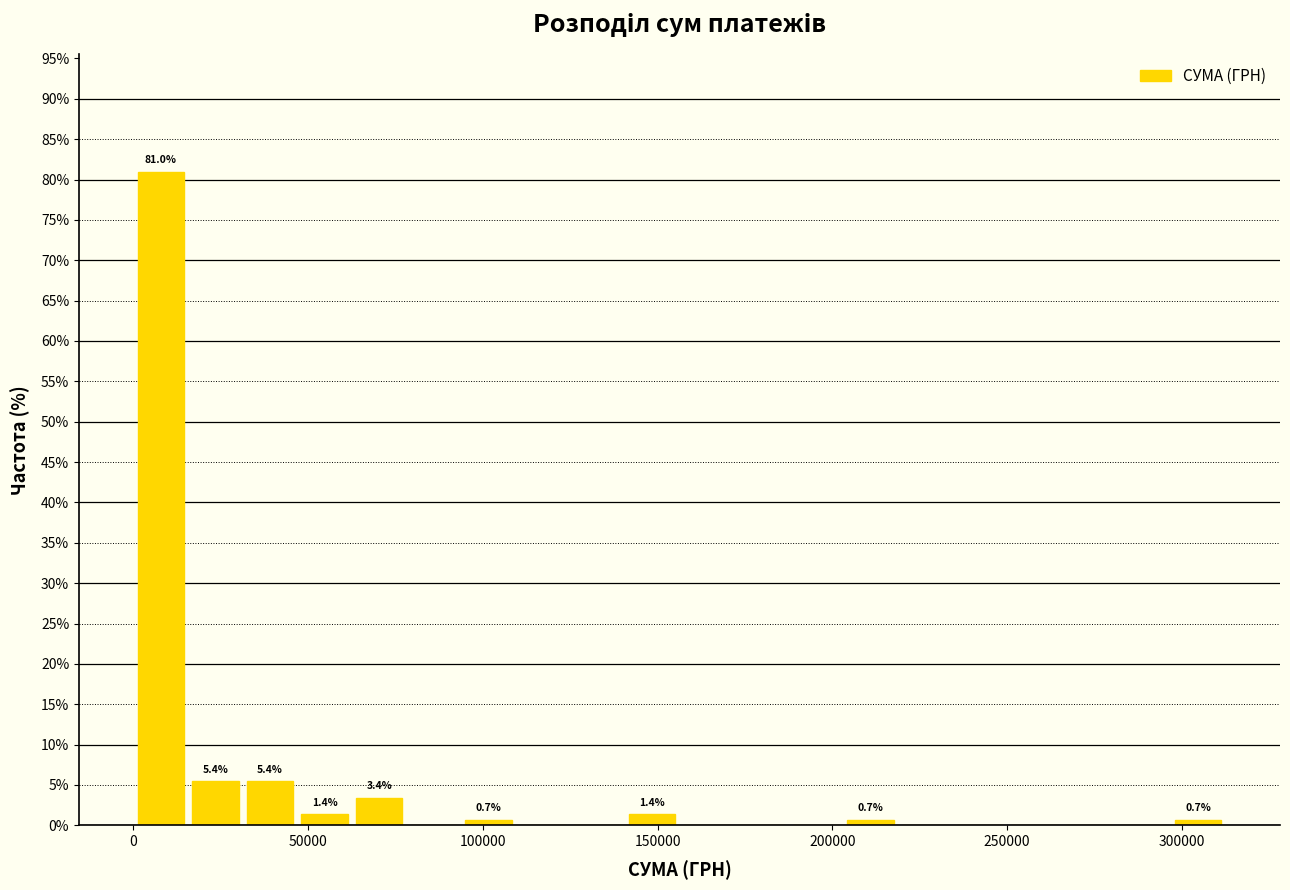

Read against the x-axis, roughly where is the centre of the tallest bar?

10000